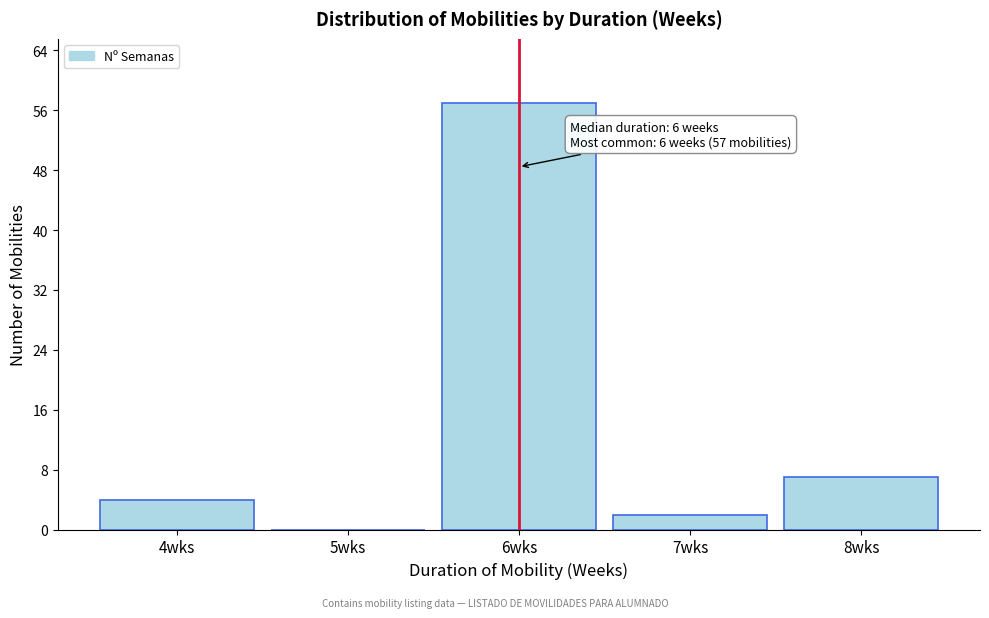

Reading left to right, list all the values displayed in this chart.

4wks=4	5wks=0	6wks=57	7wks=2	8wks=7